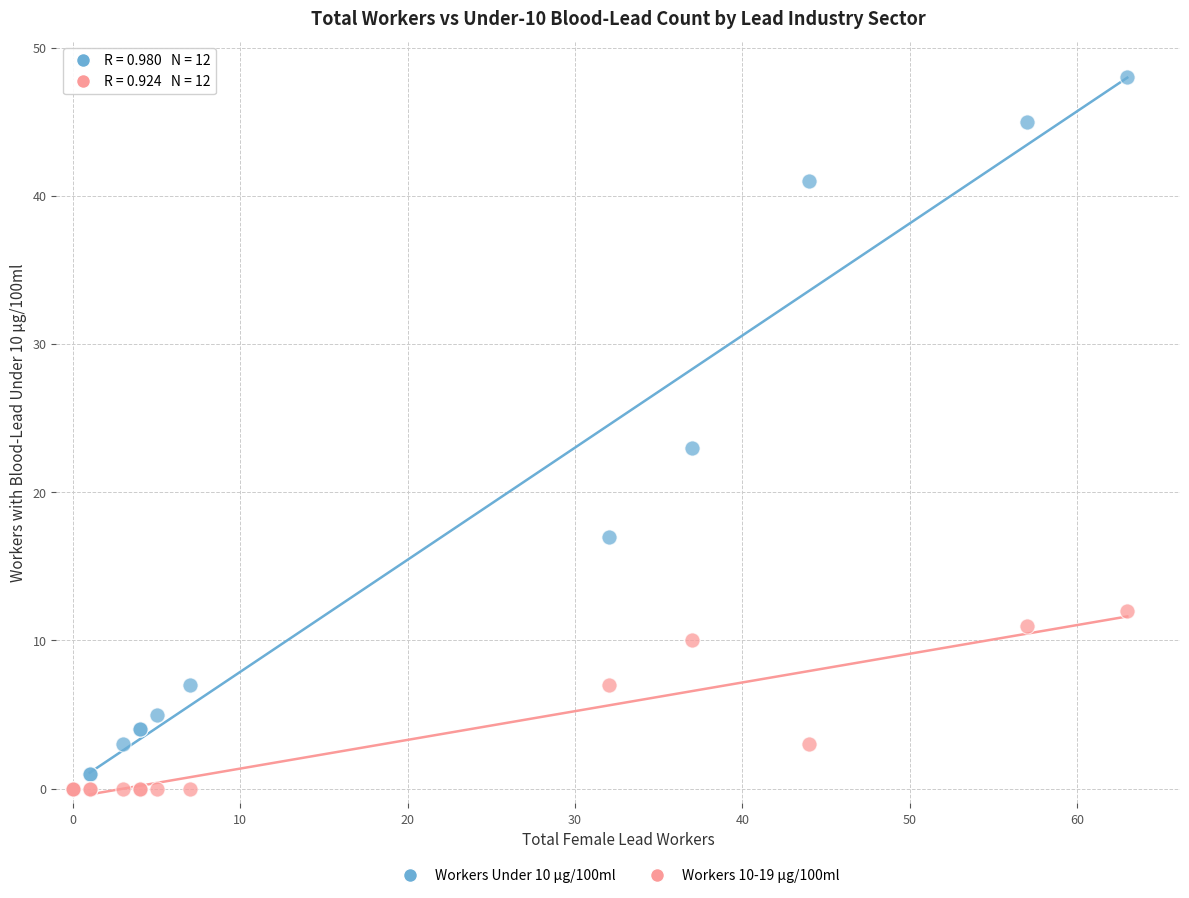

Which series has the largest Y range (max minus min)?

Workers Under 10 µg/100ml